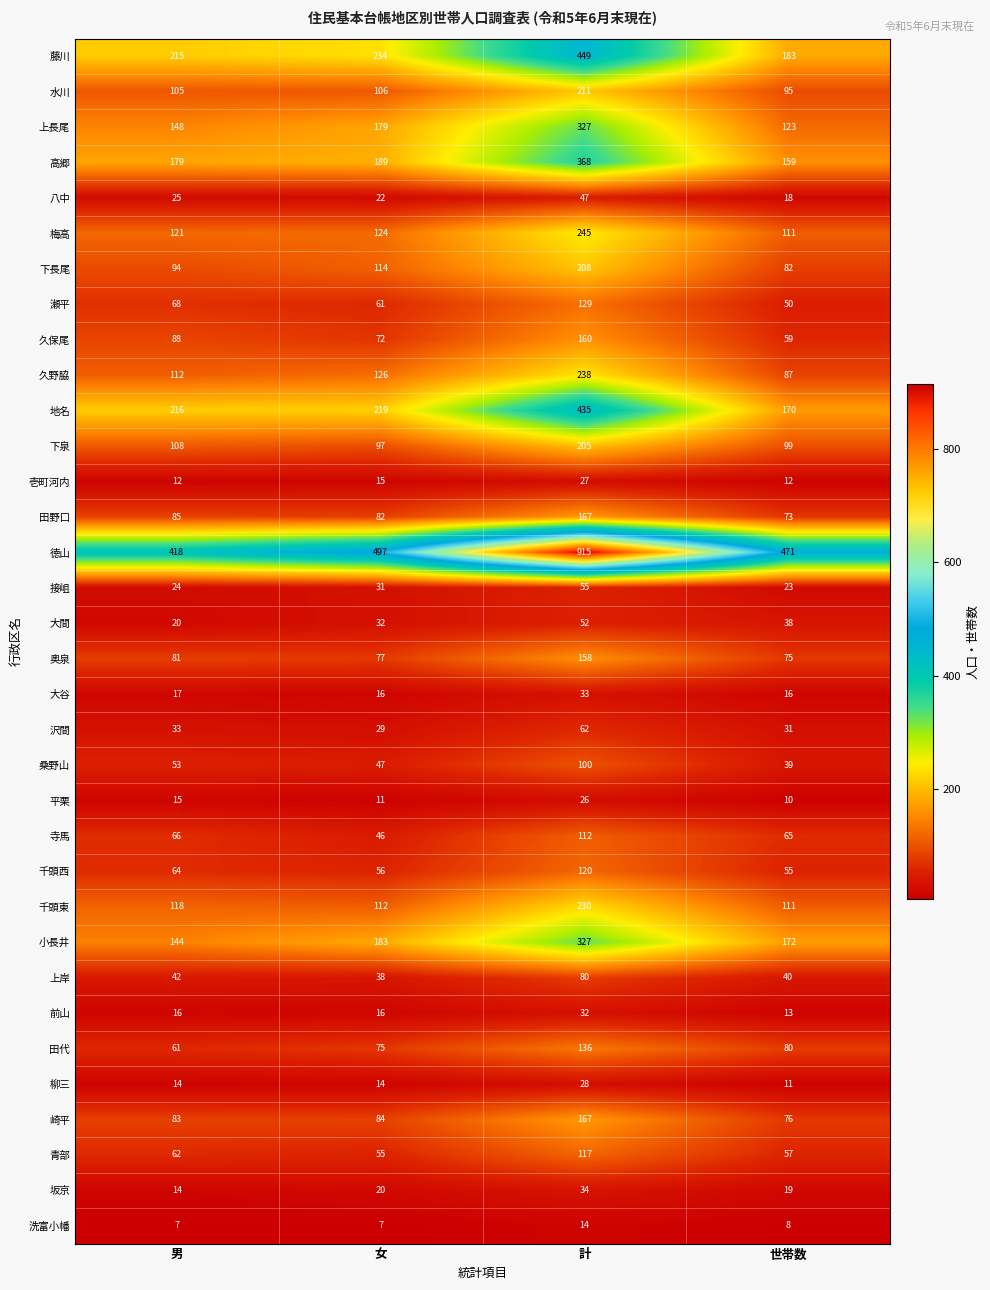

What is the difference between the 小長井 values at 計 and 男?

183